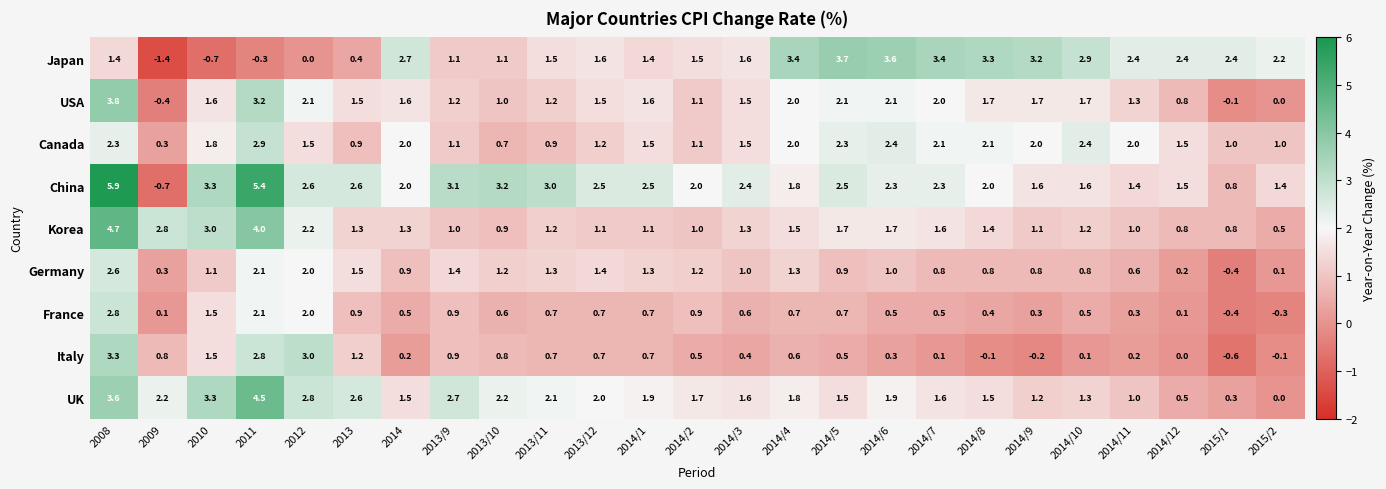

What is the difference between the maximum and minimum values in the France series?

3.2